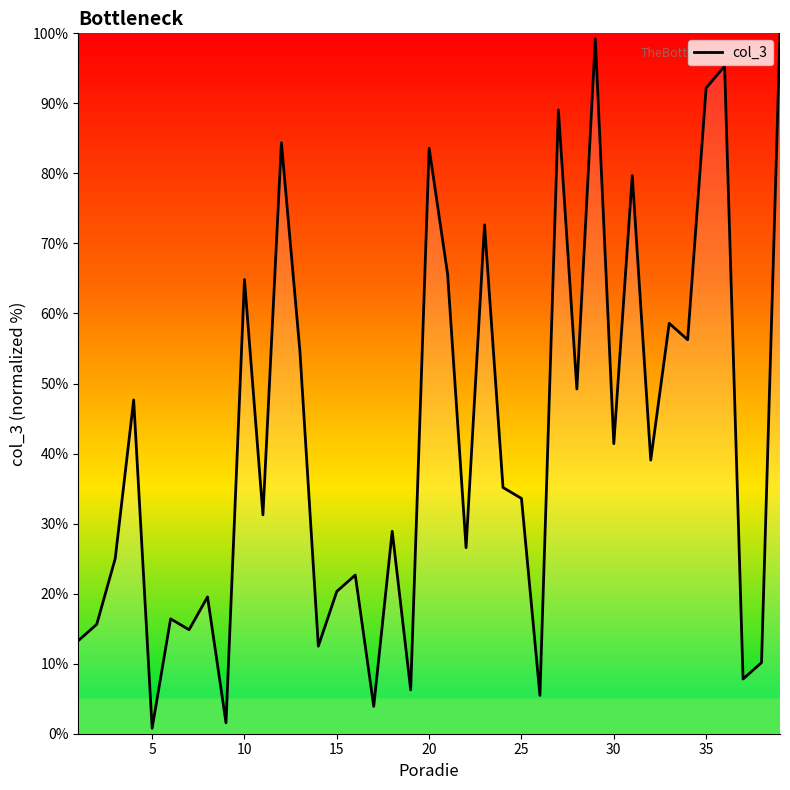

What is the difference between the maximum and minimum values?

99.2